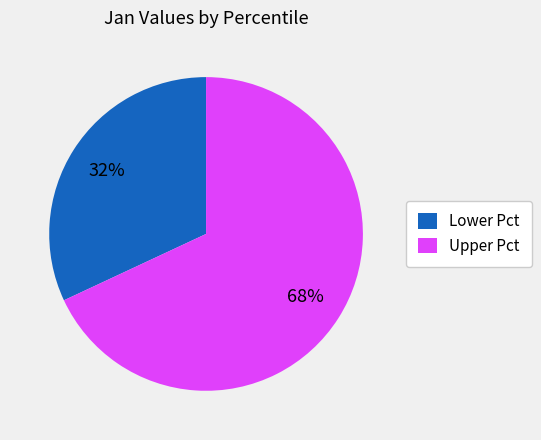

Is it true that Lower Pct is 19% of the pie?

False